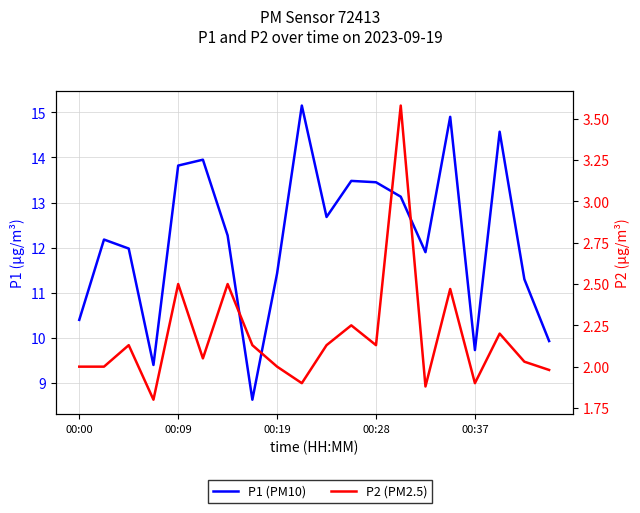

How many distinct data groups are displayed?

2